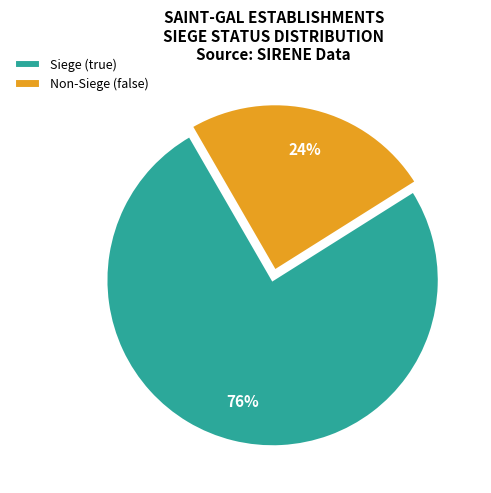

Rank the categories by value from lowest to highest.

Non-Siege (false), Siege (true)